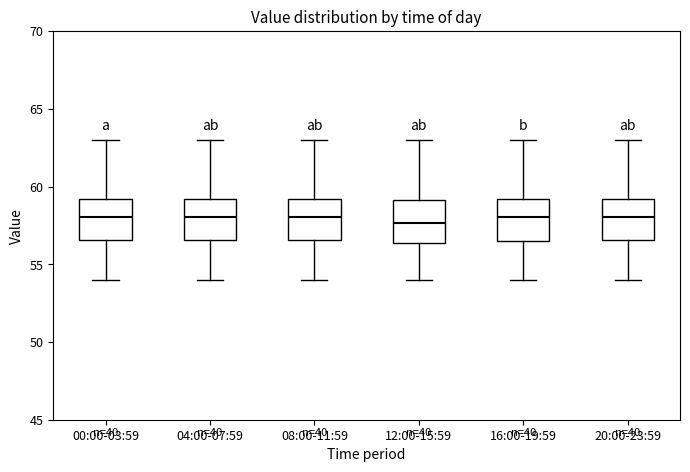

Reading left to right, read every box against the y-axis: the position of its median line, the range the box covers, and the ends of its whiskers. The values are not printed on the chart, so give them approximately, as read against the axis.

00:00-03:59: median 58.0, box 56.5 to 59.0, whiskers 54.0 to 63.0
04:00-07:59: median 58.0, box 56.5 to 59.0, whiskers 54.0 to 63.0
08:00-11:59: median 58.0, box 56.5 to 59.0, whiskers 54.0 to 63.0
12:00-15:59: median 57.5, box 56.5 to 59.0, whiskers 54.0 to 63.0
16:00-19:59: median 58.0, box 56.5 to 59.0, whiskers 54.0 to 63.0
20:00-23:59: median 58.0, box 56.5 to 59.0, whiskers 54.0 to 63.0